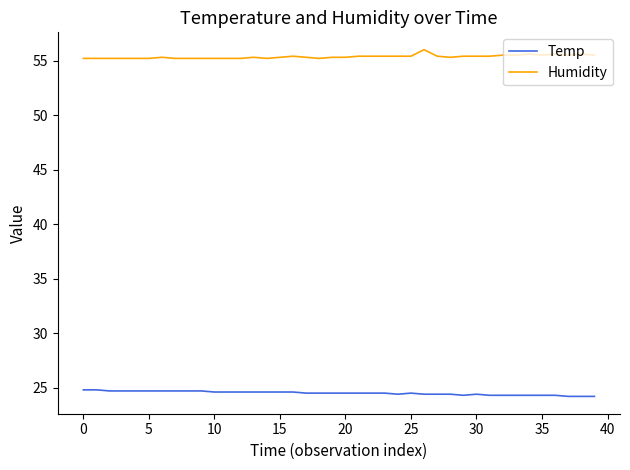

Which series has the largest total across all categories?

Humidity